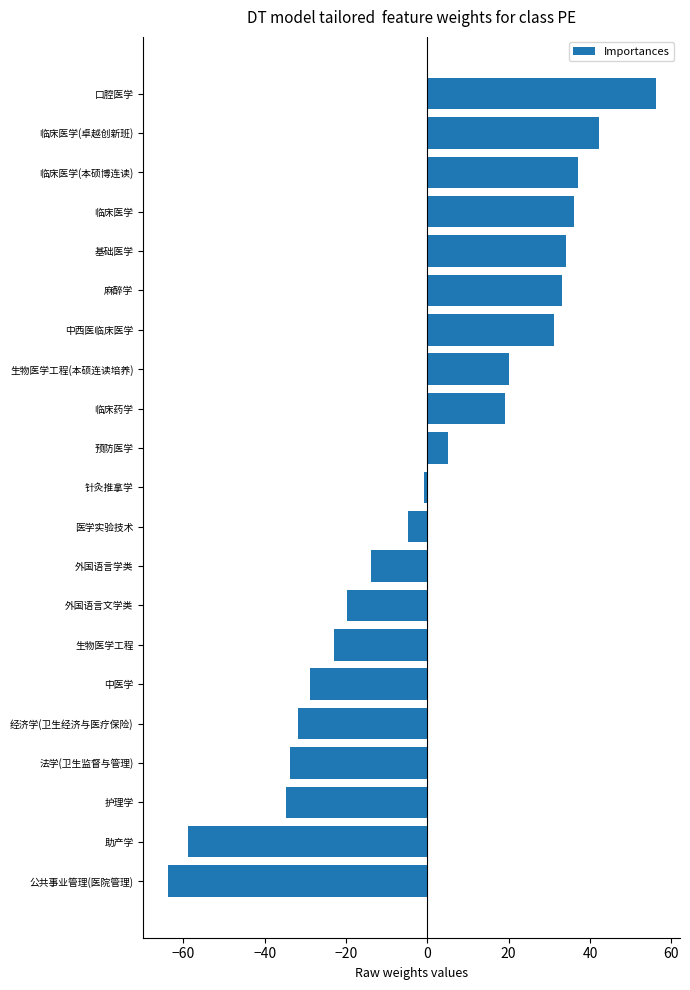

Is it true that the value at 法学(卫生监督与管理) is -33.9?

True